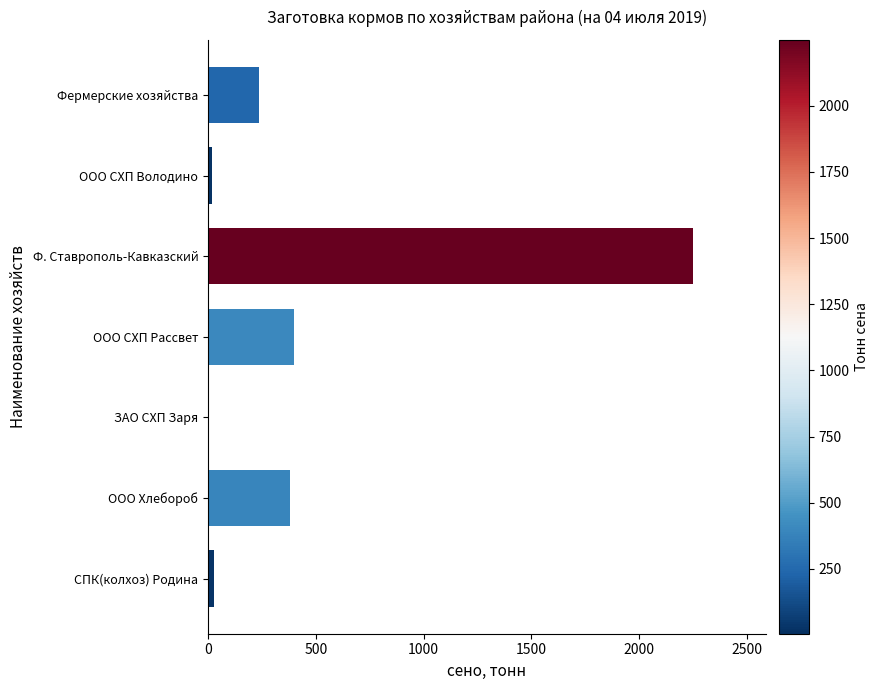

Between Ф. Ставрополь-Кавказский and ООО Хлебороб, which is larger?

Ф. Ставрополь-Кавказский